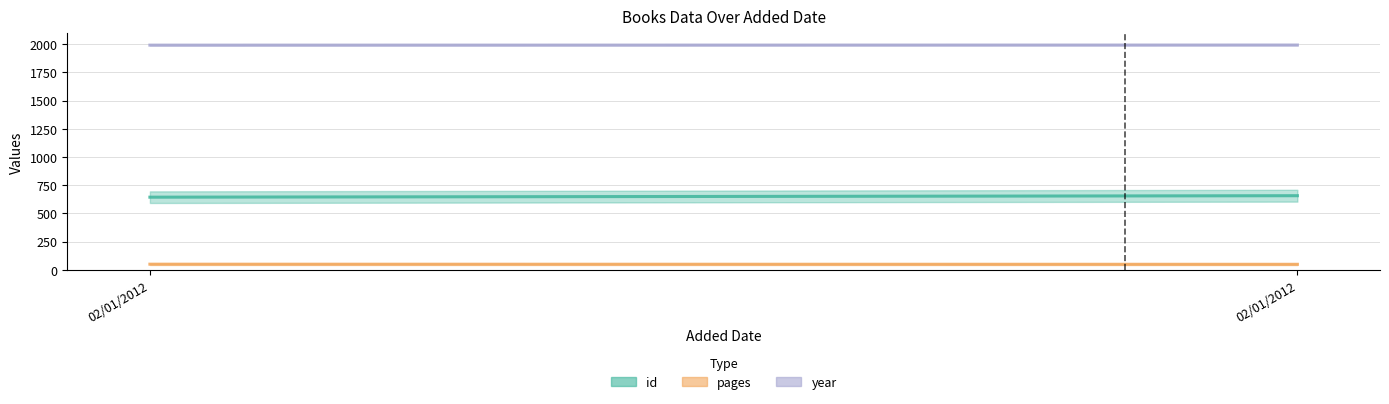

At which label does year reach its peak?

02/01/2012